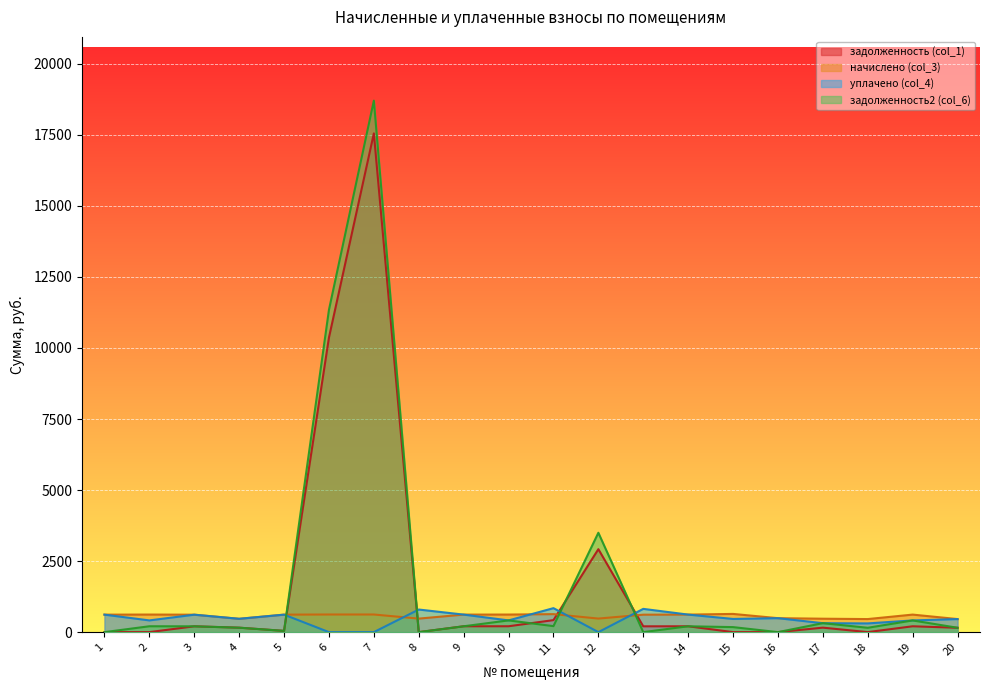

Which series has the widest spread of values?

задолженность2 (col_6)